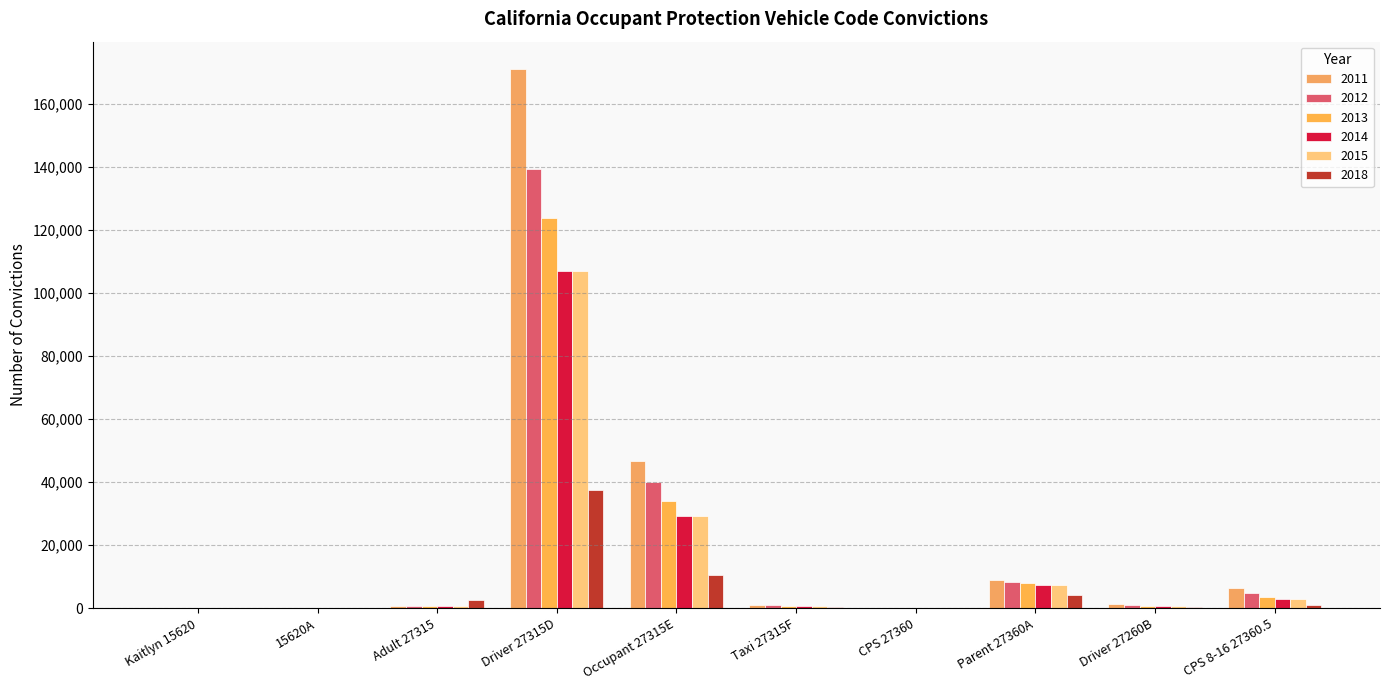

Which category has the lowest value in the 2014 series?

Kaitlyn 15620